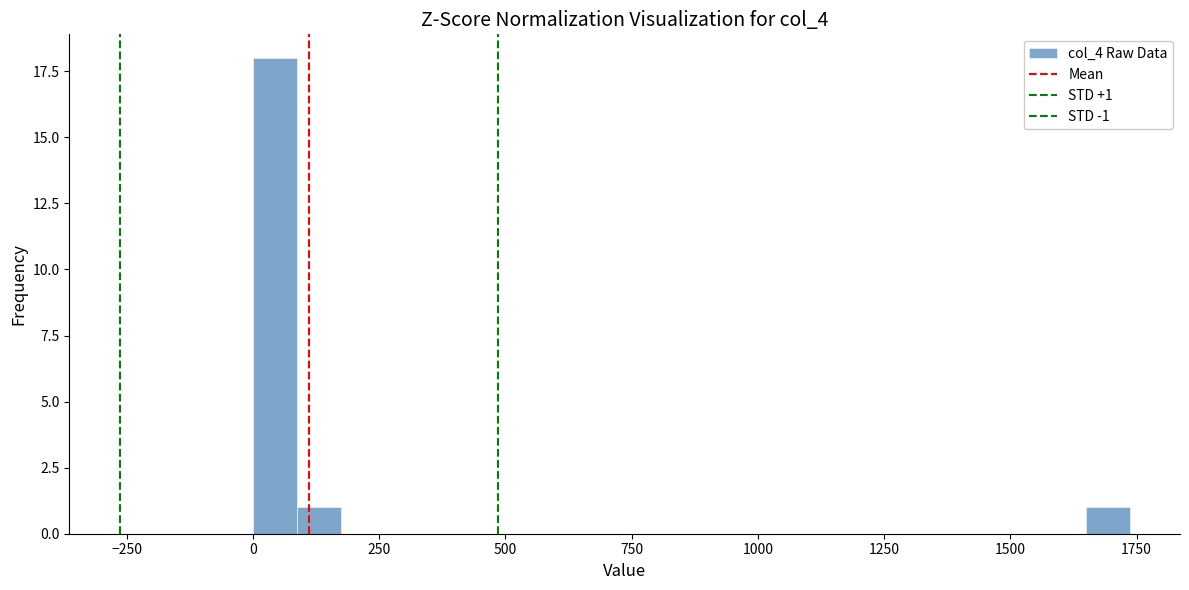

Read against the x-axis, roughly where is the centre of the tallest bar?

50